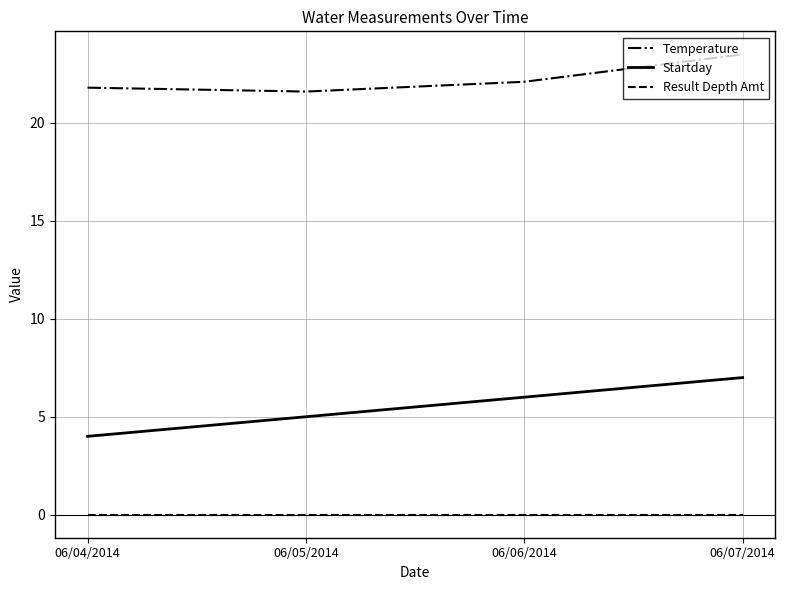

True or false: Startday and Result Depth Amt cross at least once.

False